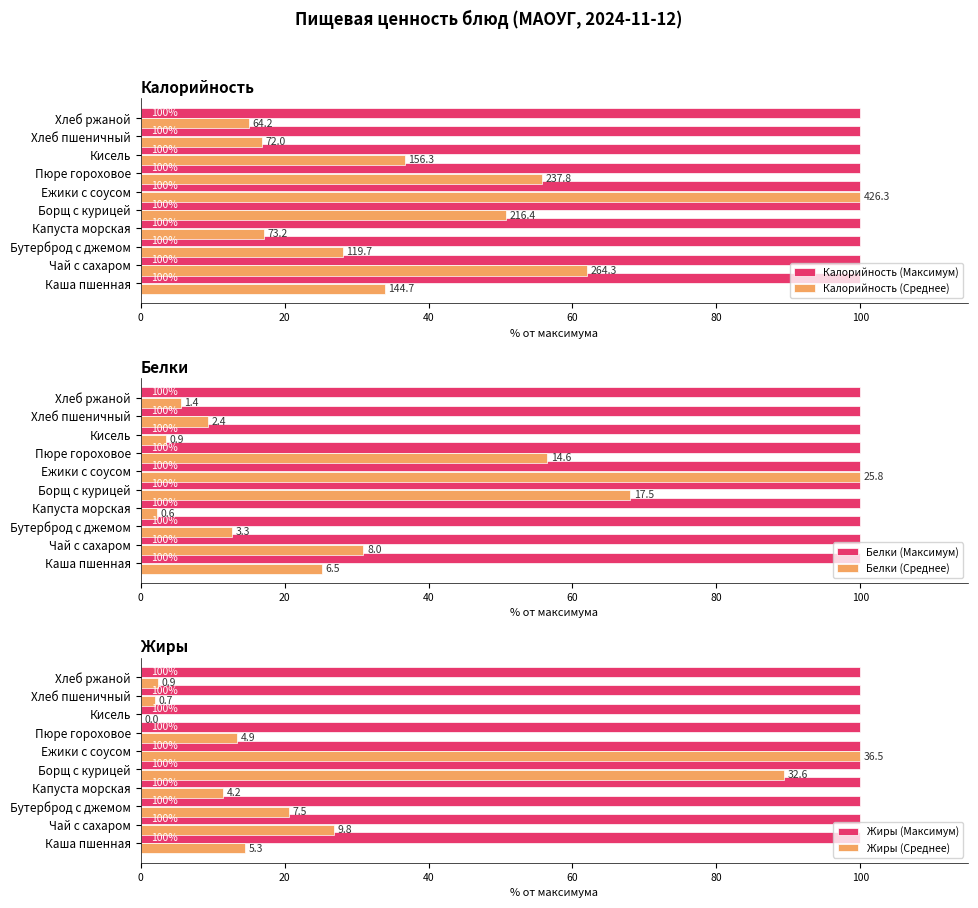

Is it true that Жиры (Максимум) equals 100.0 at Ежики с соусом?

True